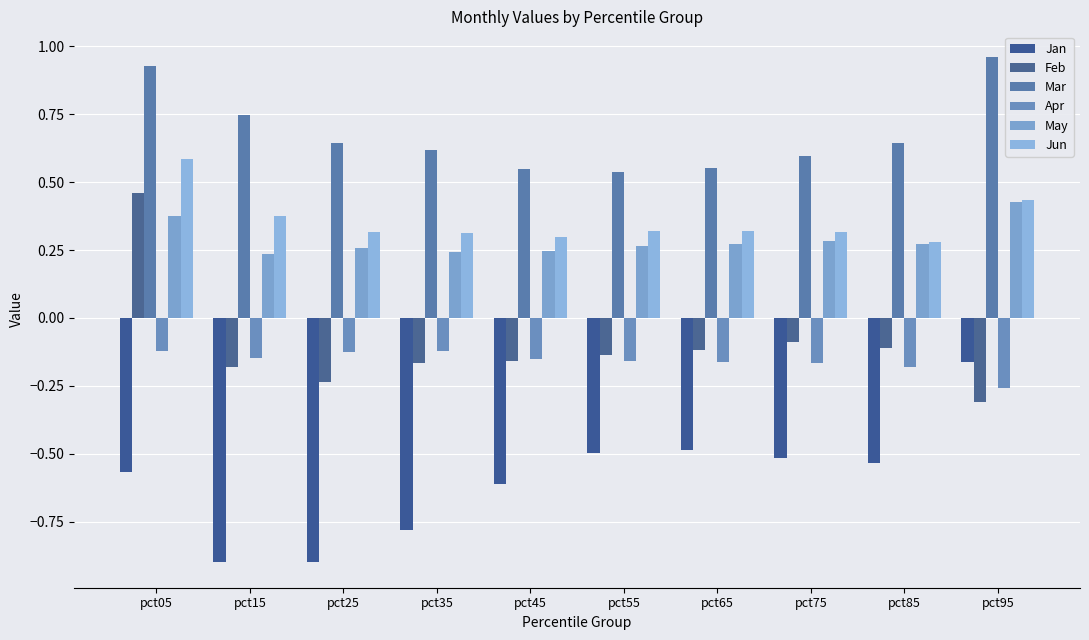

What is the total value across all series at pct05?

1.7